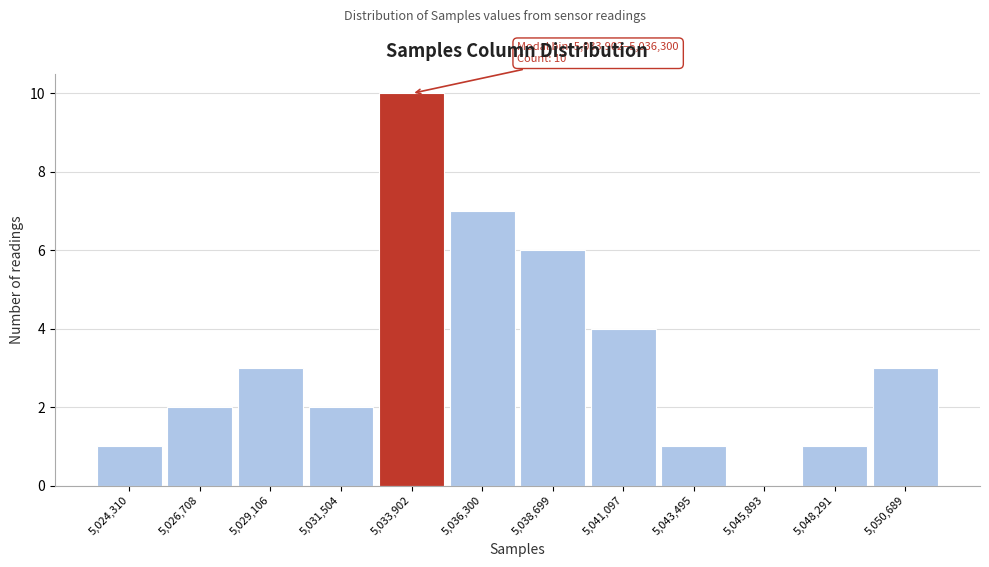

Reading left to right, list all the values displayed in this chart.

5,024,310=1	5,026,708=2	5,029,106=3	5,031,504=2	5,033,902=10	5,036,300=7	5,038,699=6	5,041,097=4	5,043,495=1	5,045,893=0	5,048,291=1	5,050,689=3